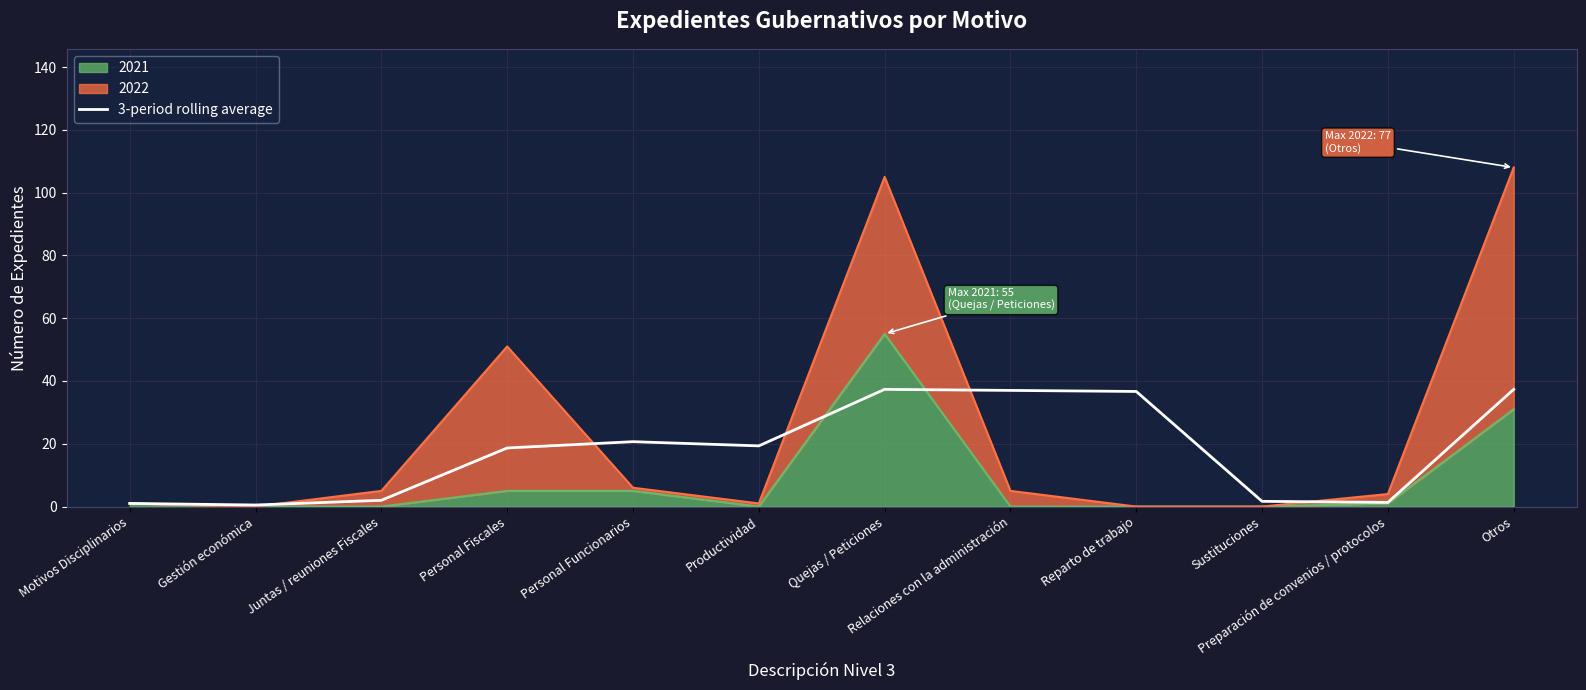

How many lines are shown in the chart?

1